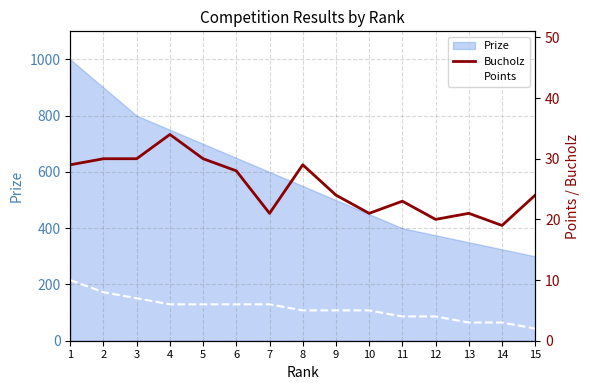

What is the average value of the Bucholz series?

26